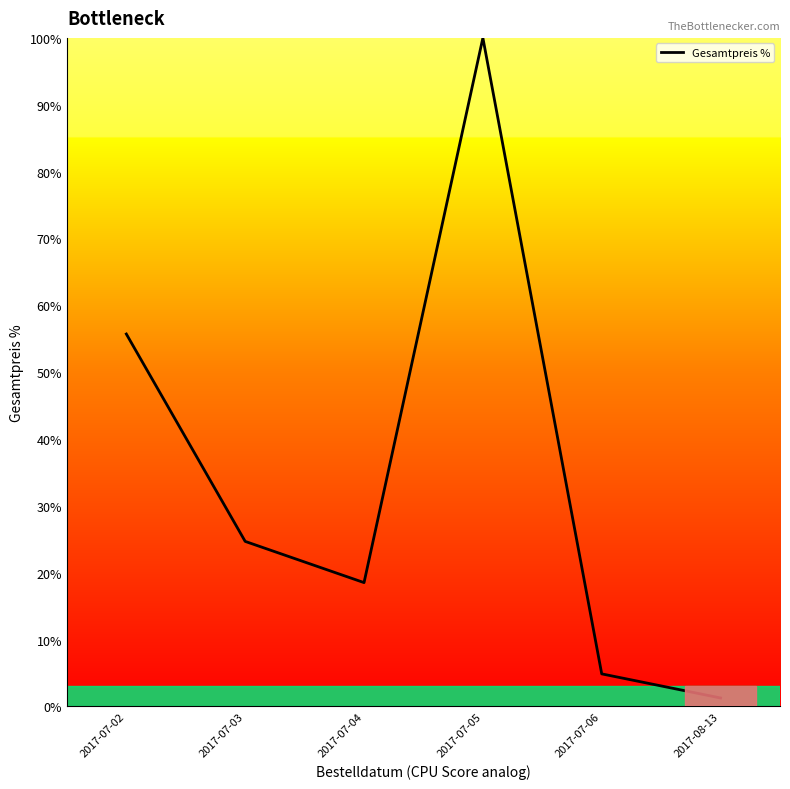

How many interior local valleys (lower than both neighbors) does the data have?

1